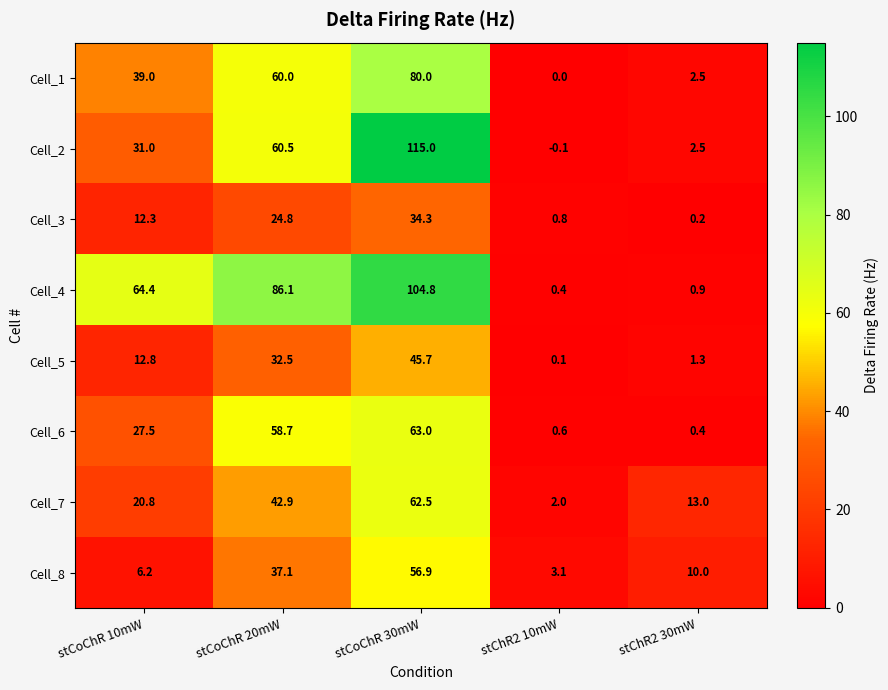

Rank the series at stCoChR 30mW from lowest to highest value.

Cell_3, Cell_5, Cell_8, Cell_7, Cell_6, Cell_1, Cell_4, Cell_2